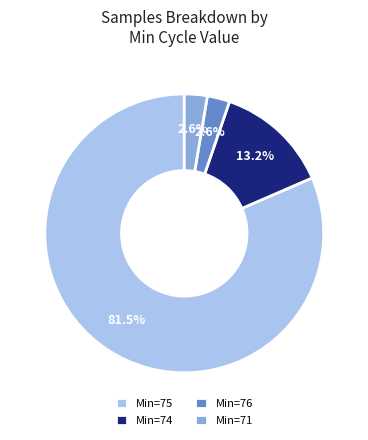

How many segments does this pie chart have?

4